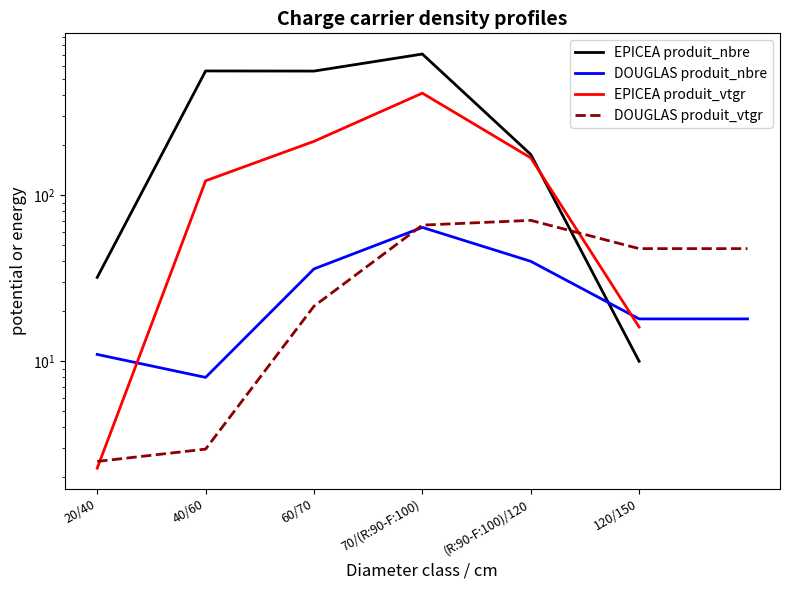

What is the greatest value displayed?

708